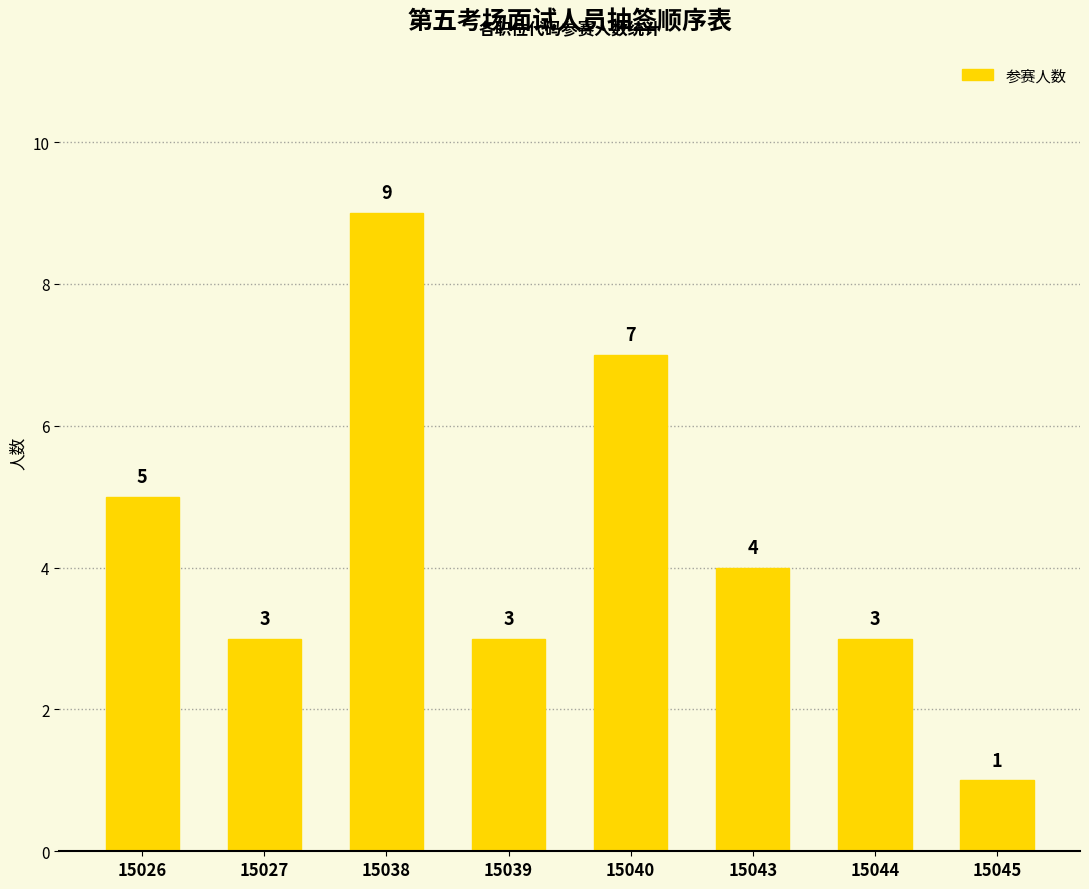

What is the change in value from 15026 to 15027?

-2